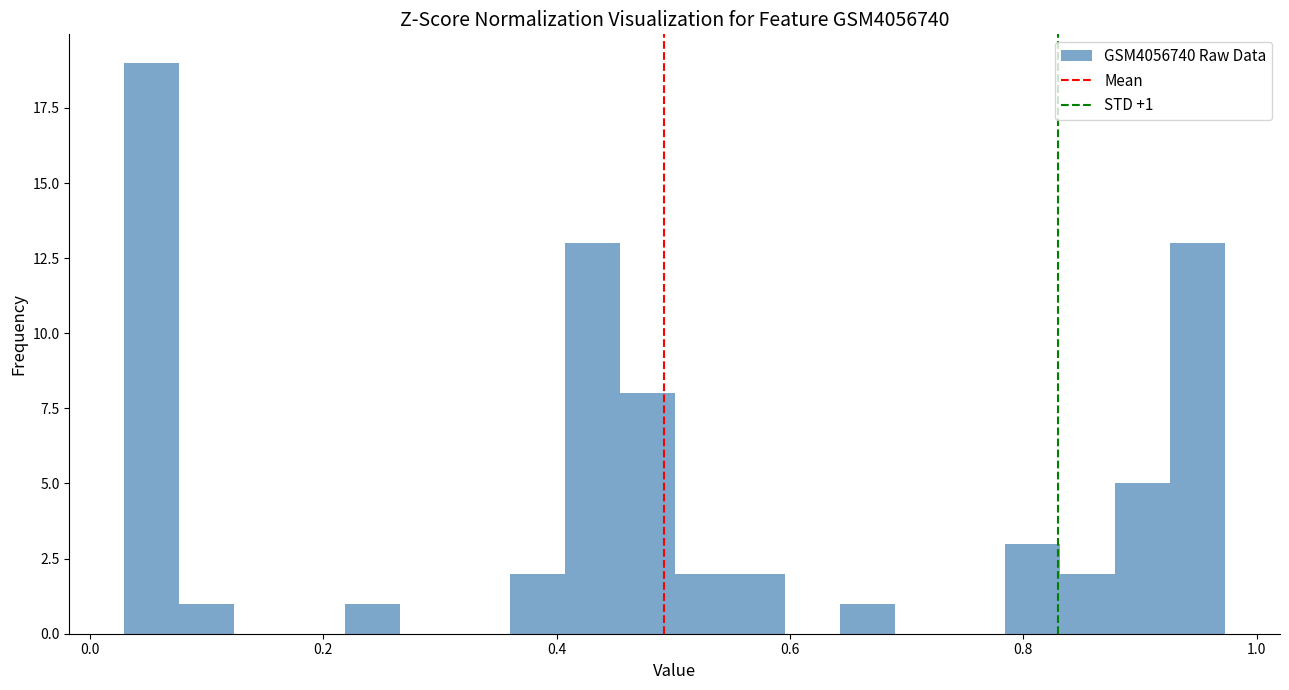

Around what value on the x-axis is the tallest bar? Give the approximate position of its centre, as read against the axis.

0.06